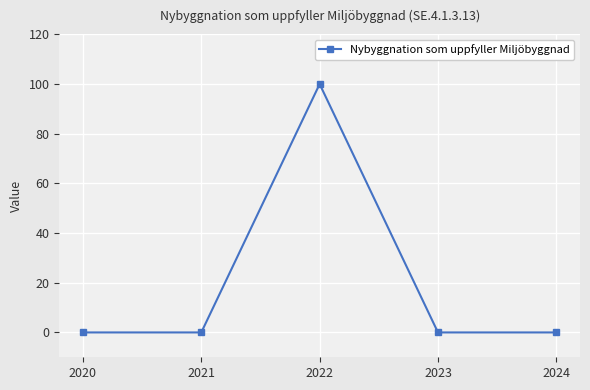

What is the change in value from 2021 to 2022?

+100